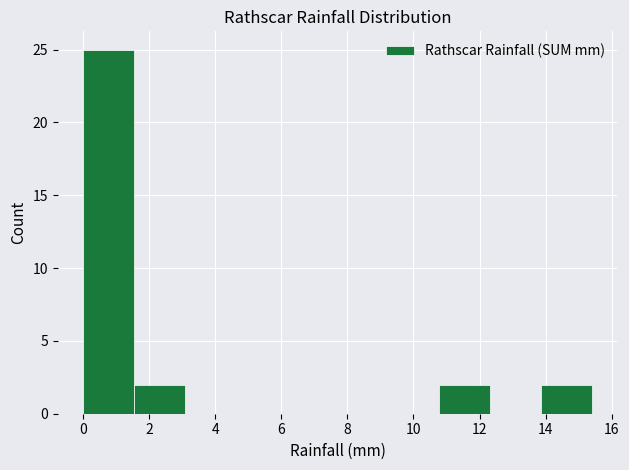

How tall is the bar that spans 13.86 to 15.40 on the x-axis? Neither the bar edges nor the heights are printed on the chart, so give them approximately, as read against the axes.

2